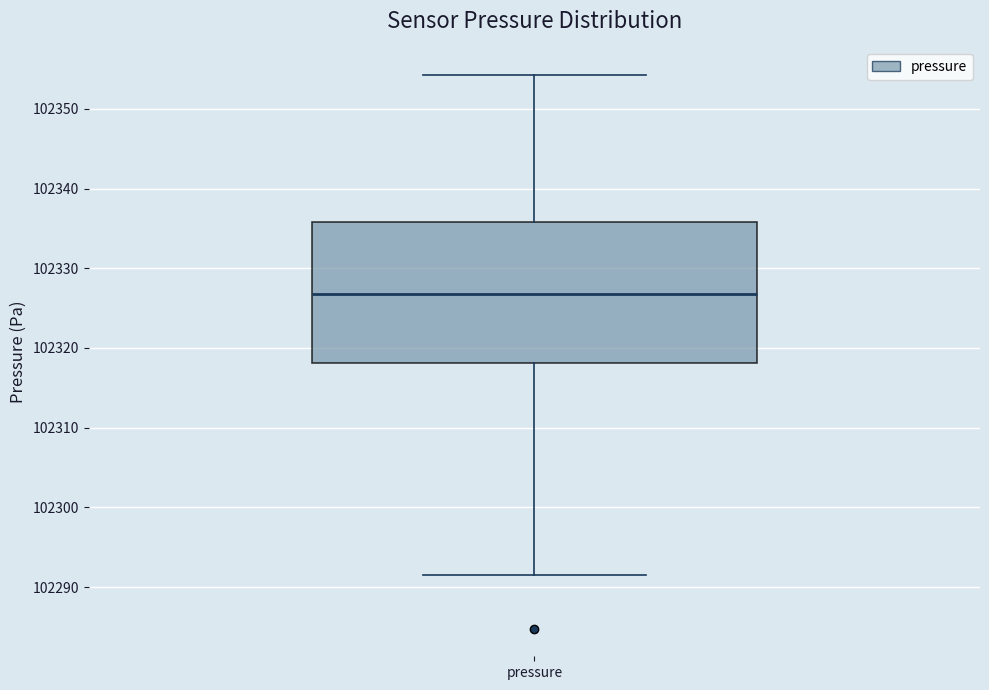

Read this box plot against the y-axis: the position of the median line, the range covered by the box, and the ends of both whiskers. The values are not printed on the chart, so give them approximately, as read against the axis.

median 102327, box 102318 to 102336, whiskers 102292 to 102354